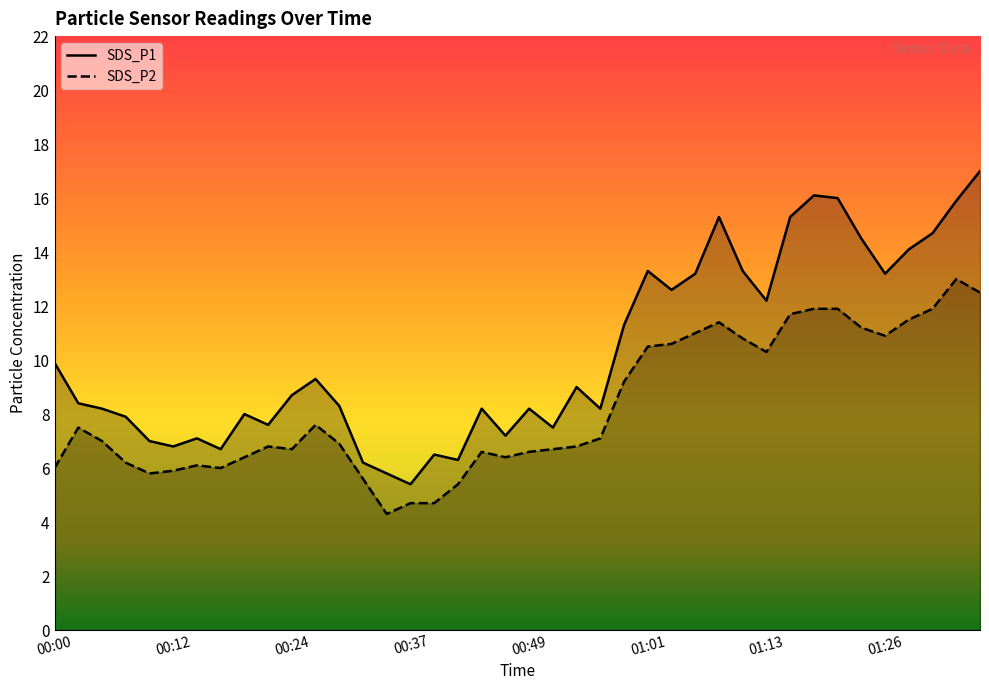

How many categories are shown in the chart?

40